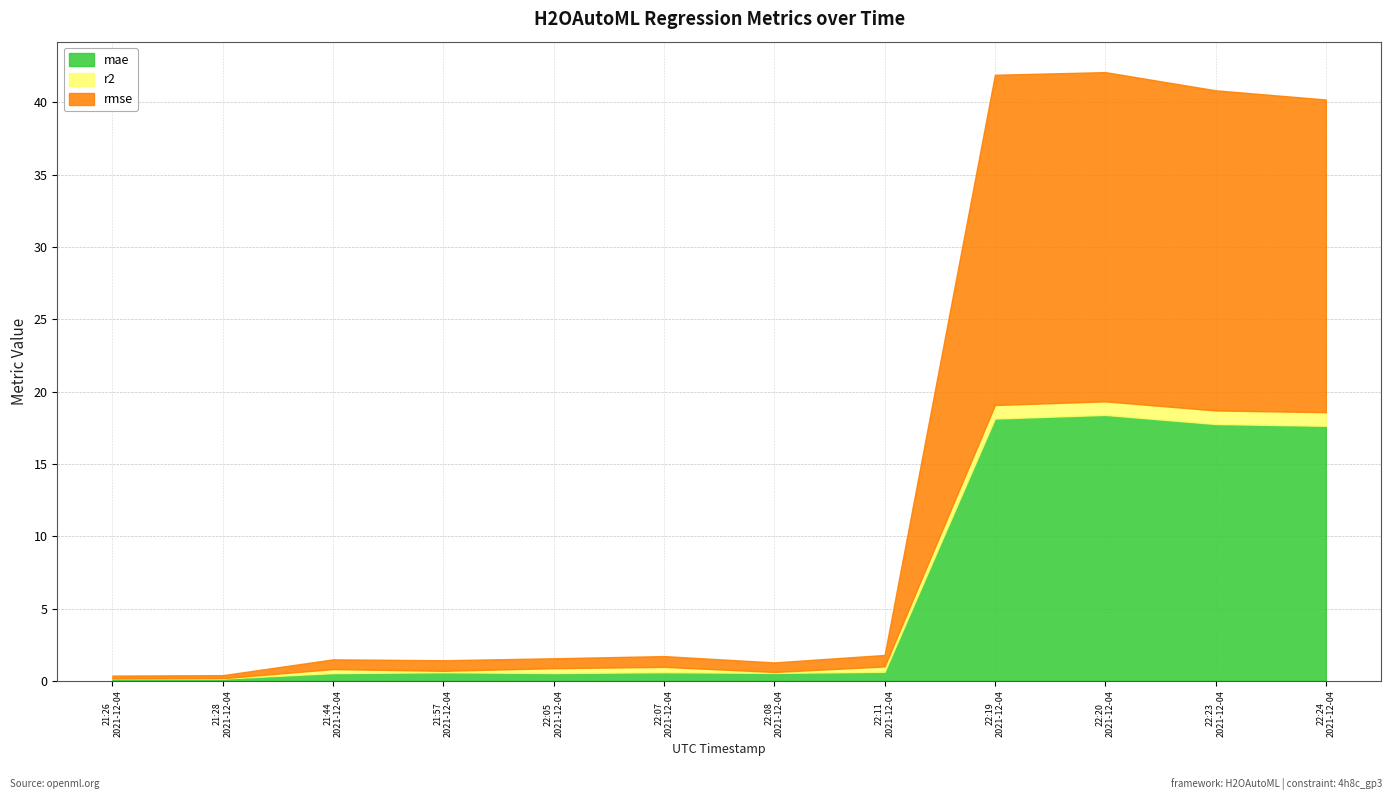

What are all the series names shown in the legend?

mae, r2, rmse